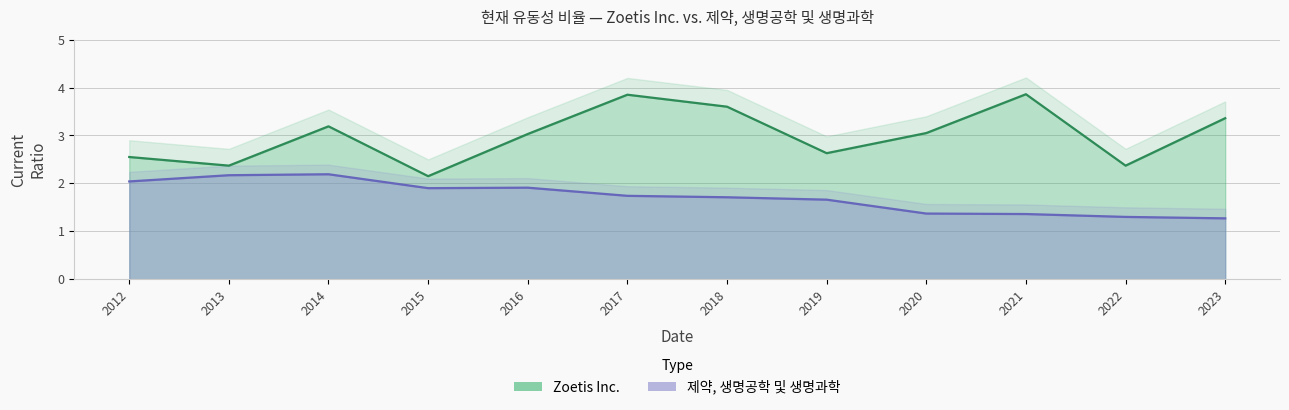

At which label does Zoetis Inc. first exceed 3?

2014